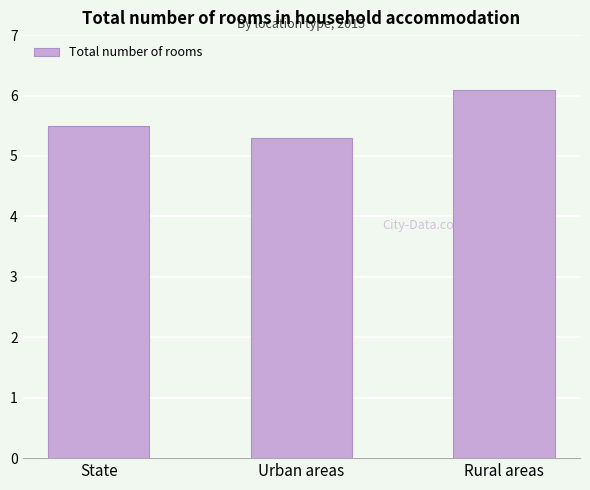

Reading left to right, extract all data points from this chart.

5.5	5.3	6.1